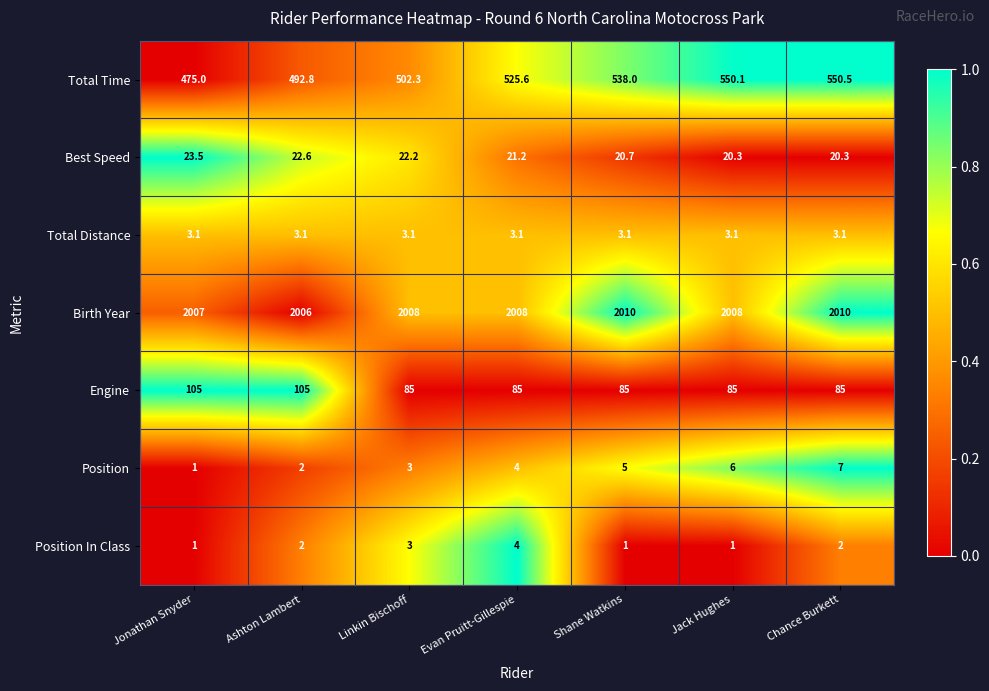

Which series has the largest range (max minus min)?

Total Time